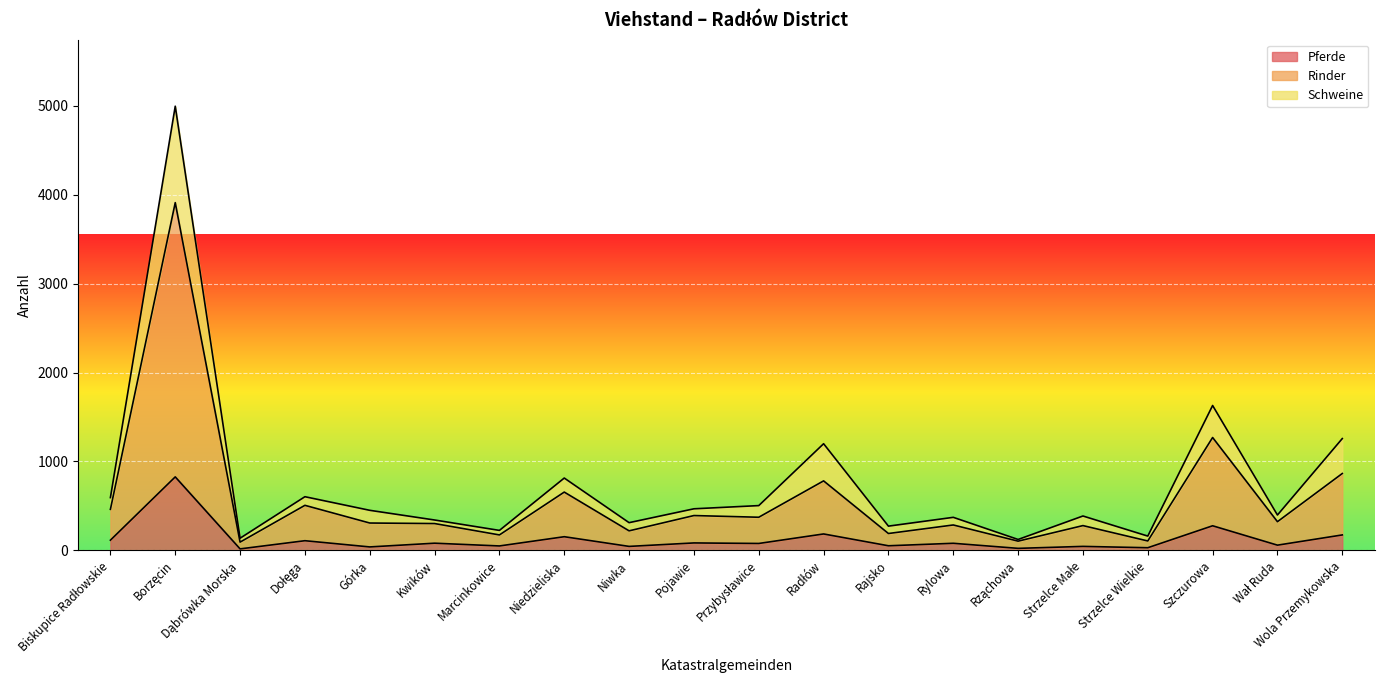

True or false: Pferde has more than 1 points higher than both neighbors.

True